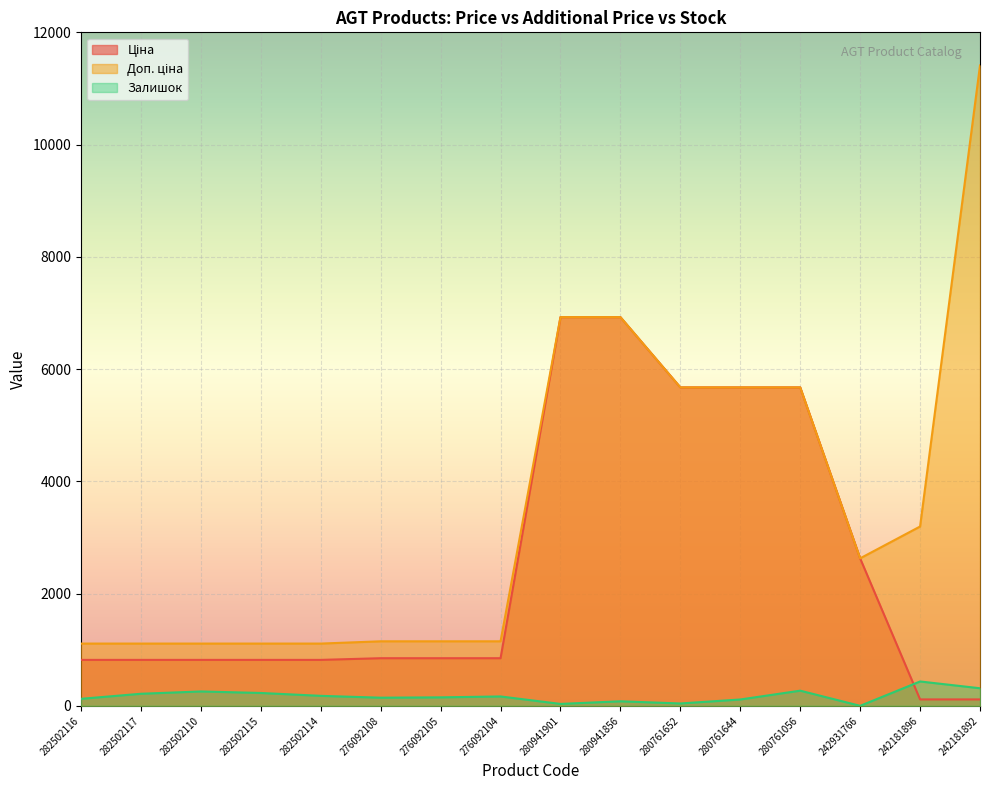

What position from the left is 276092108?

6